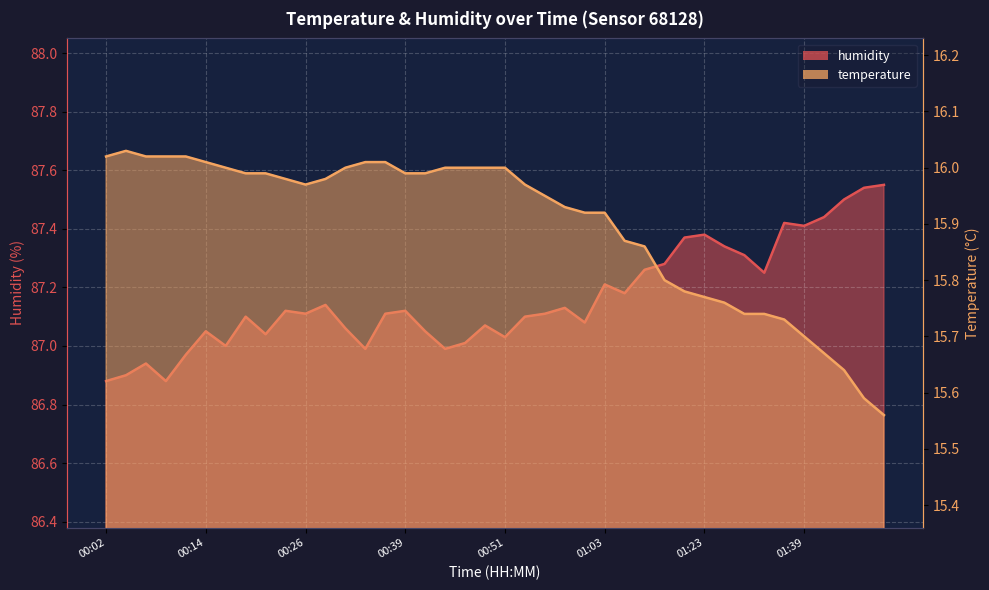

Between 00:53 and 00:09, which is larger?

00:09